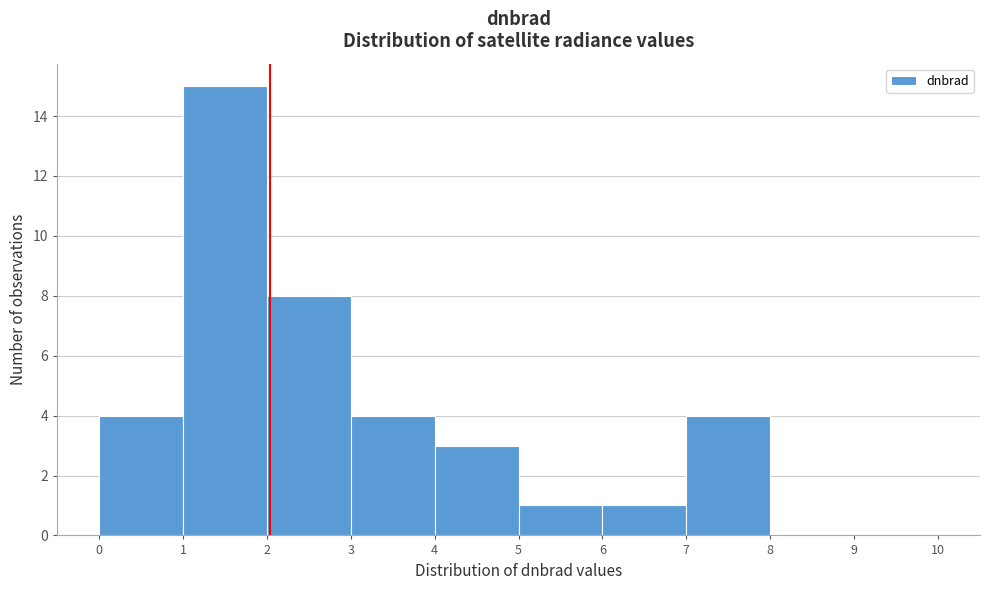

How tall is the bar that spans 2 to 3 on the x-axis? The values are not printed on the chart, so give them approximately, as read against the axis.

8